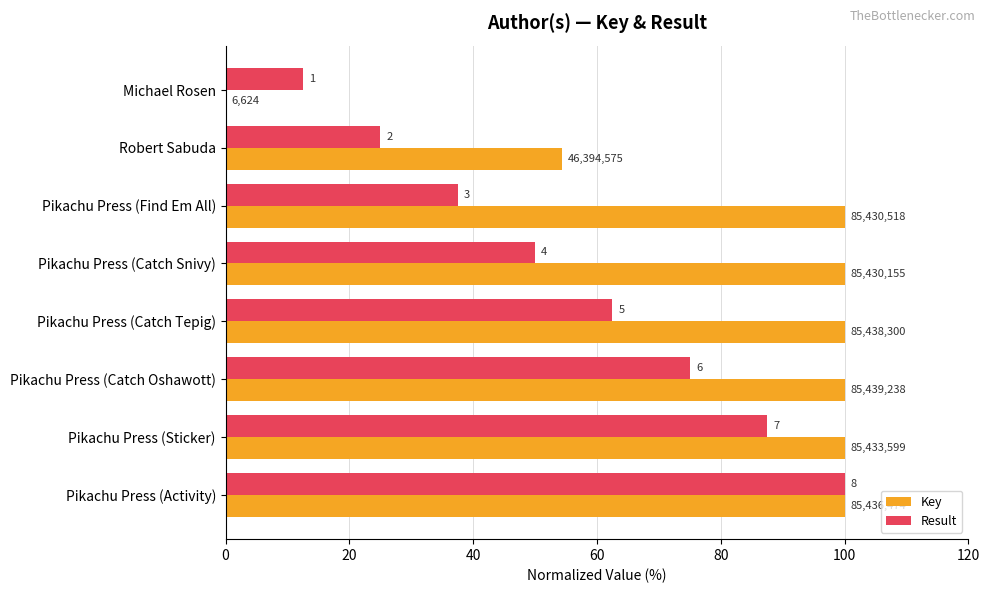

Reading left to right, transcribe all the data shown in this chart.

Key: 0.0	54.3	100.0	100.0	100.0	100.0	100.0	100.0
Result: 12.5	25.0	37.5	50.0	62.5	75.0	87.5	100.0